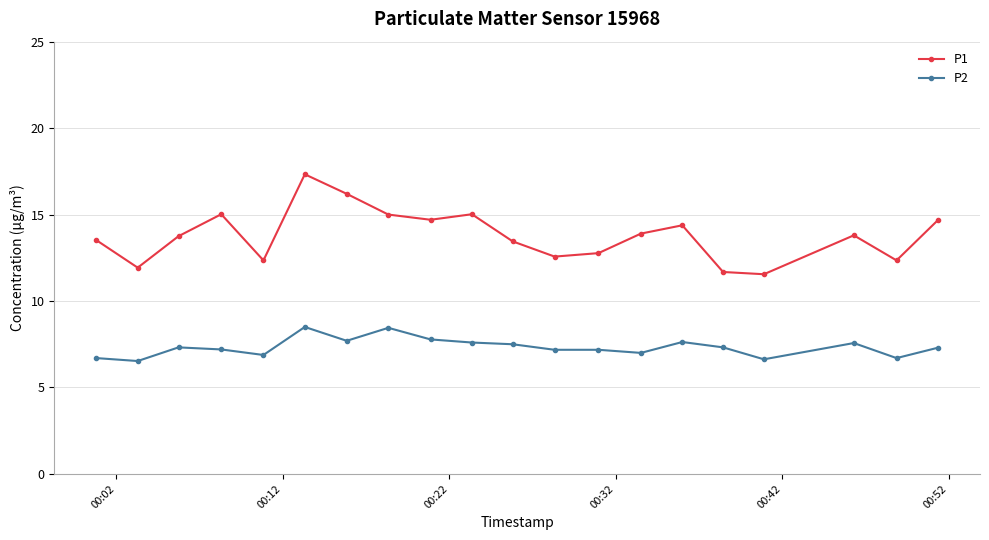

What is the sum of all P2 values?

146.7